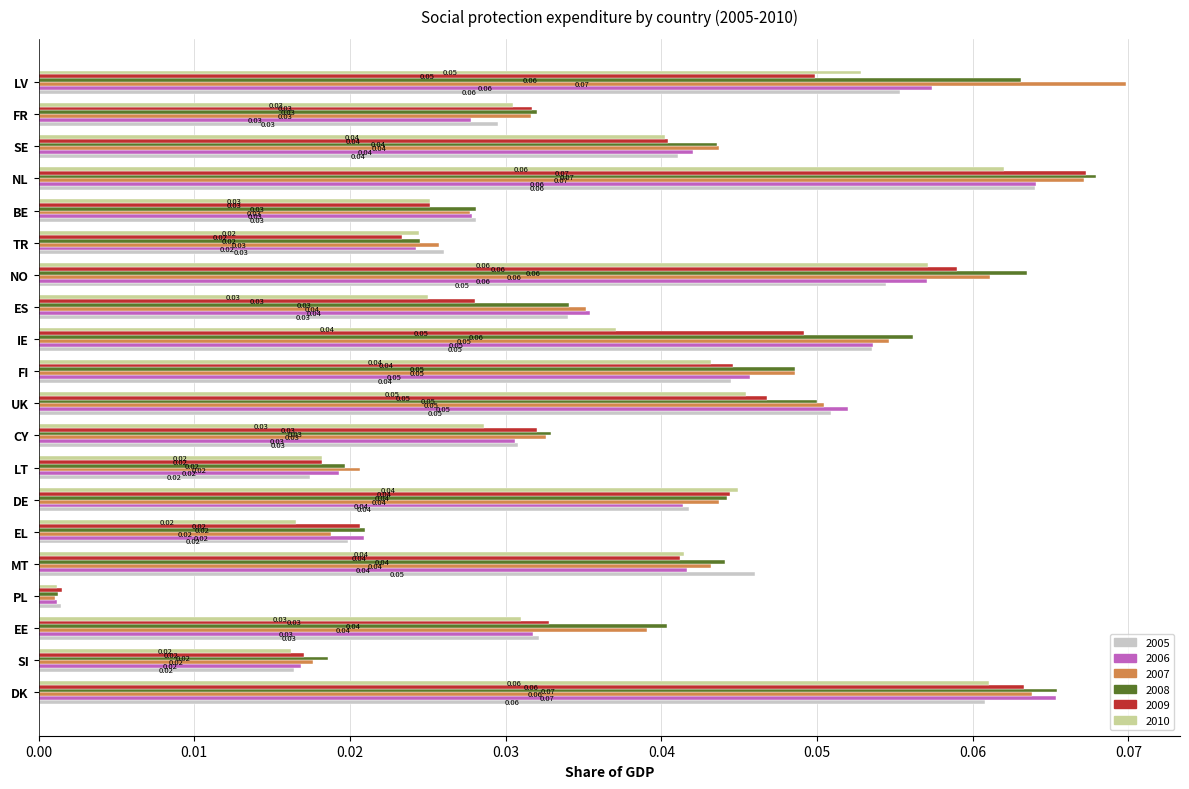

At which label does 2007 reach its minimum?

PL